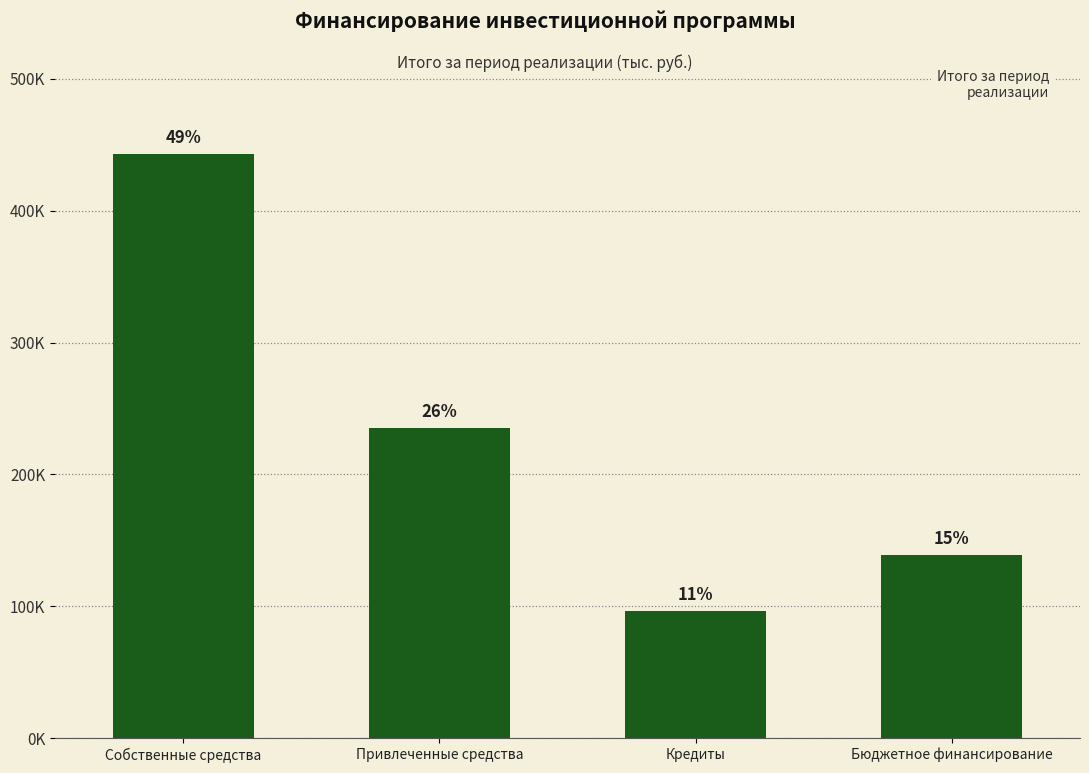

Reading right to left, transcribe all the data shown in this chart.

138485.1	96461.1	234946.2	442940.6